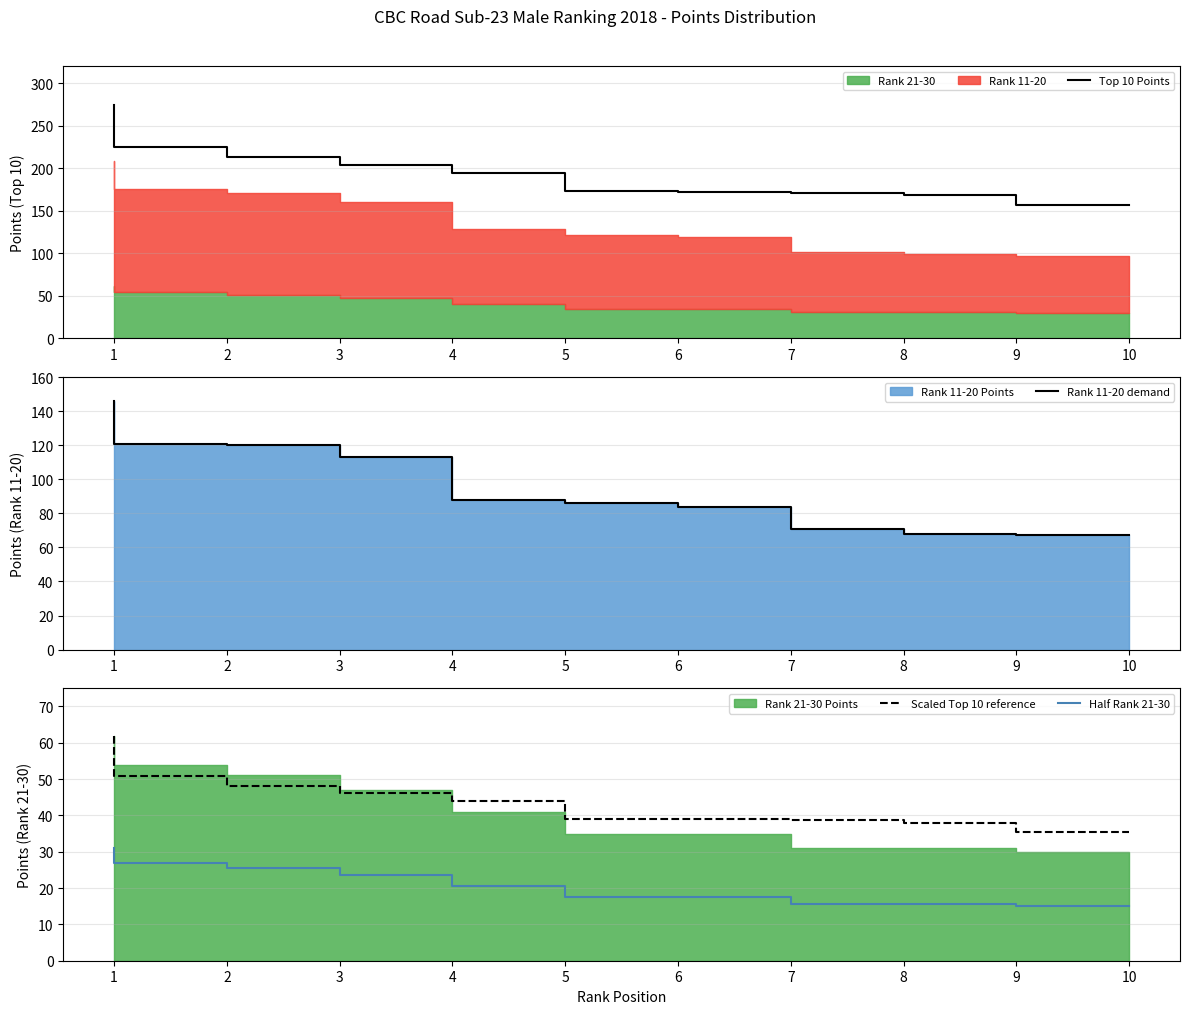

At which category does the chart reach its peak across all series?

1